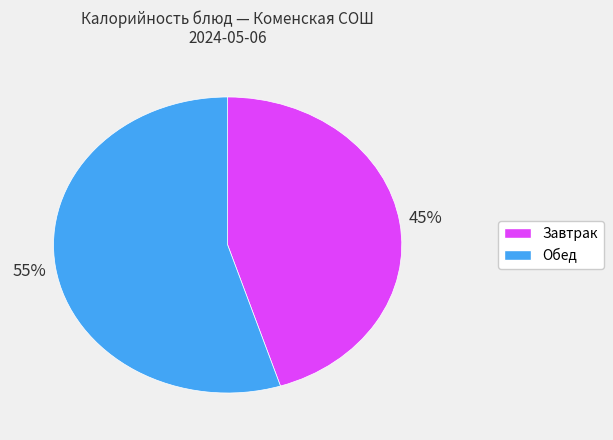

To the nearest percent, what is the average slice percentage?

50%